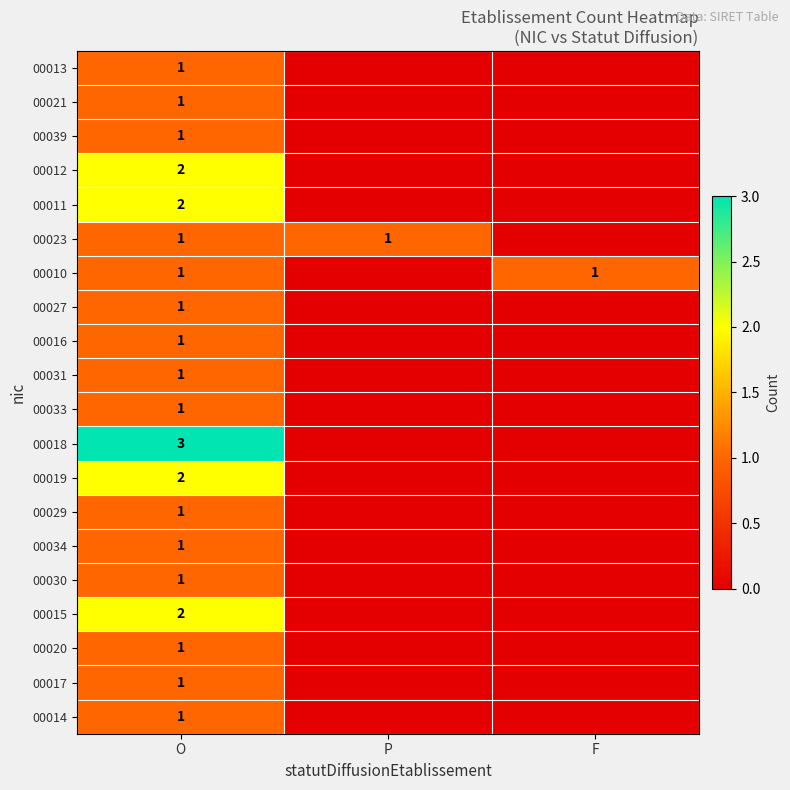

The 00015 series shows 1 at O. True or false?

False